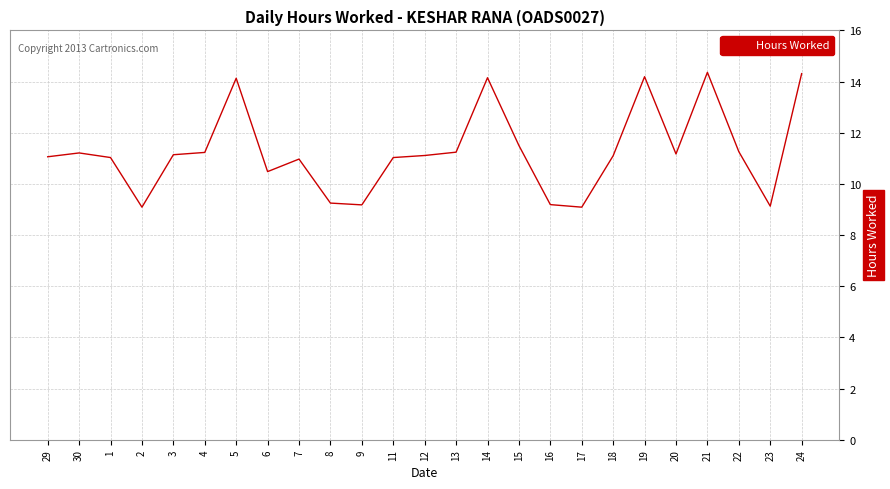

What position from the right is 1?

23